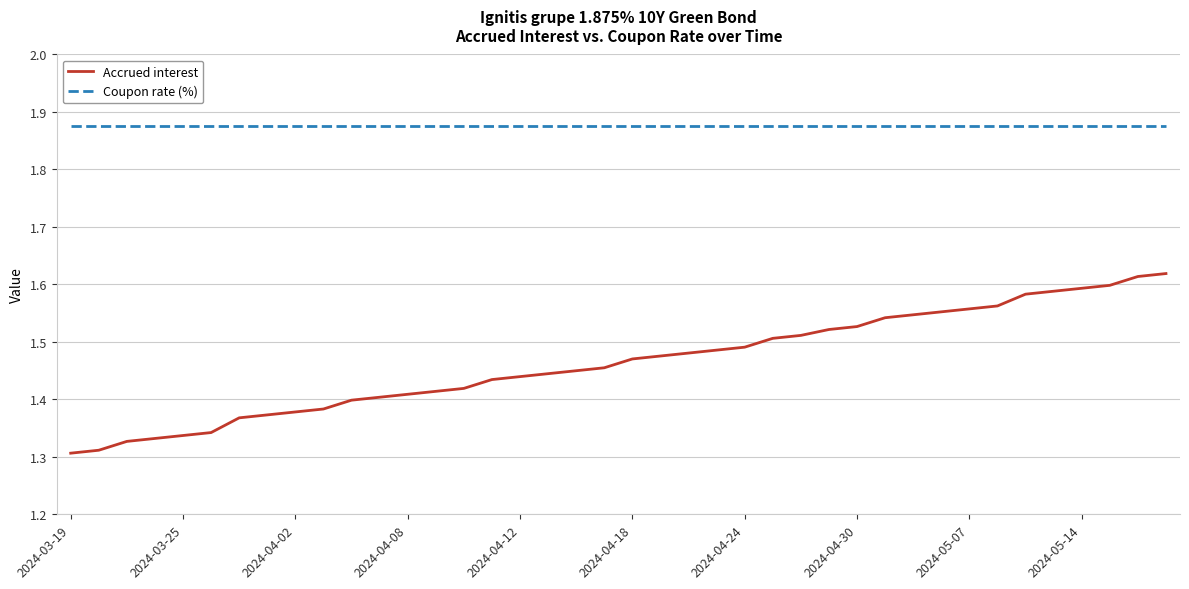

Which series has the largest total across all categories?

Coupon rate (%)